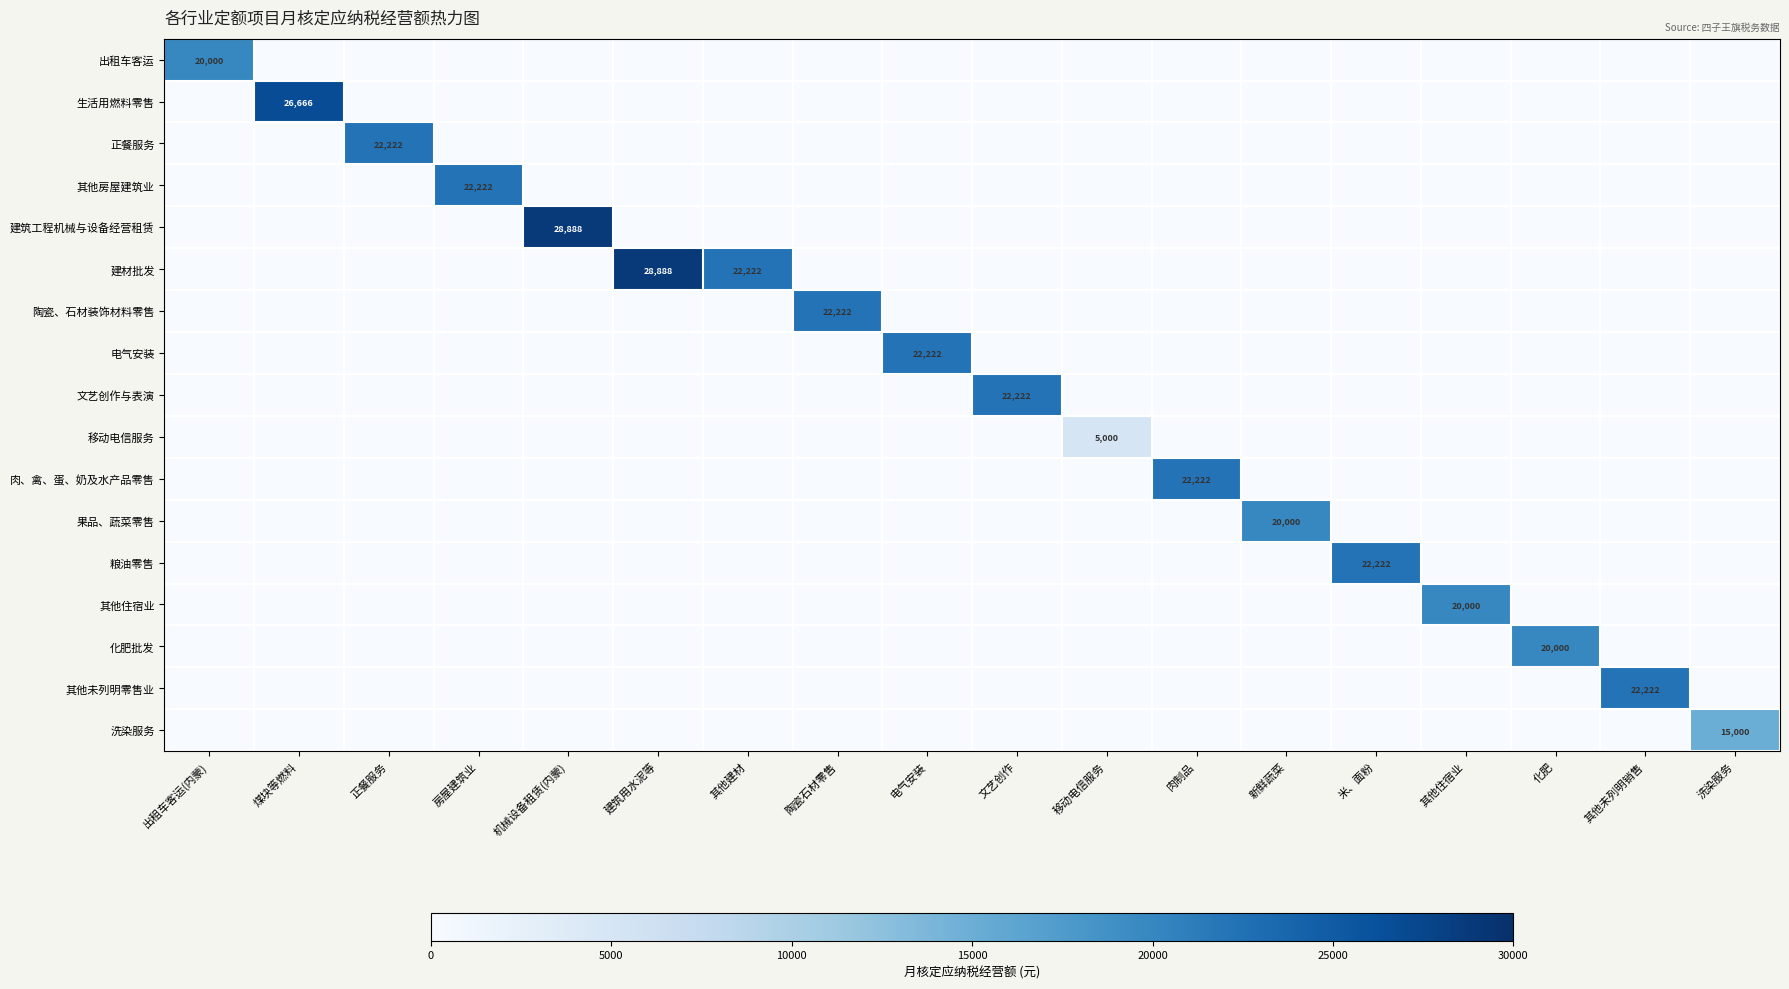

Is it true that 建材批发 equals 12281 at 其他建材?

False